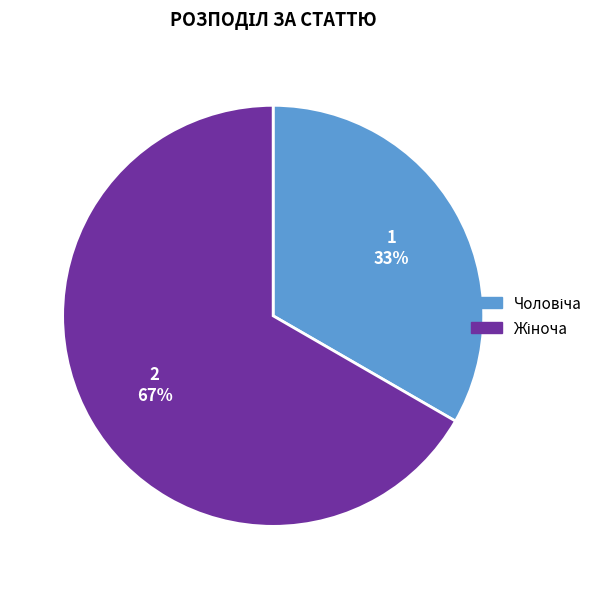

Is there a majority slice in this chart?

Yes